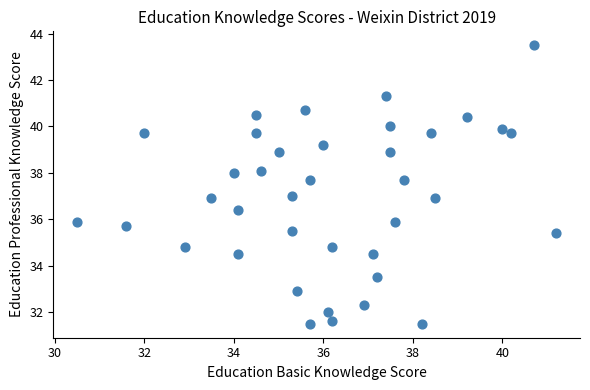

What is the range of X values (max minus min)?

10.7